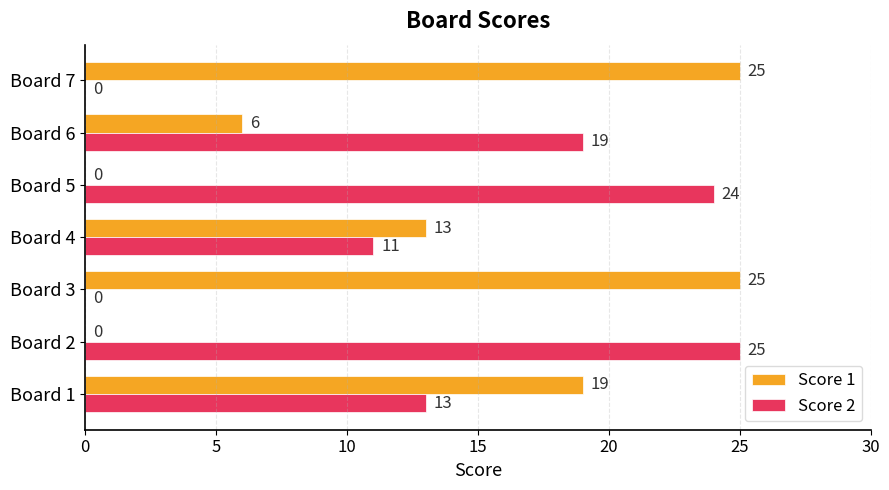

How many values in Score 2 are above zero?

5